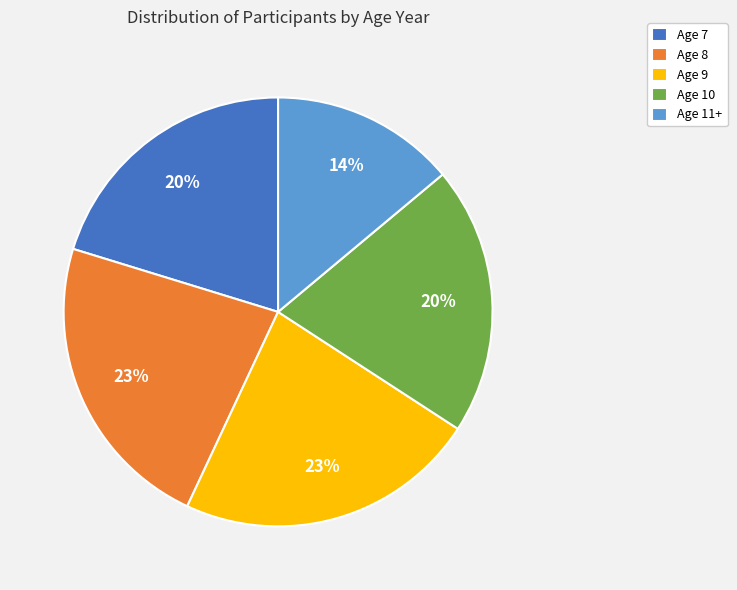

To the nearest percent, what percentage of the pie is Age 11+?

14%